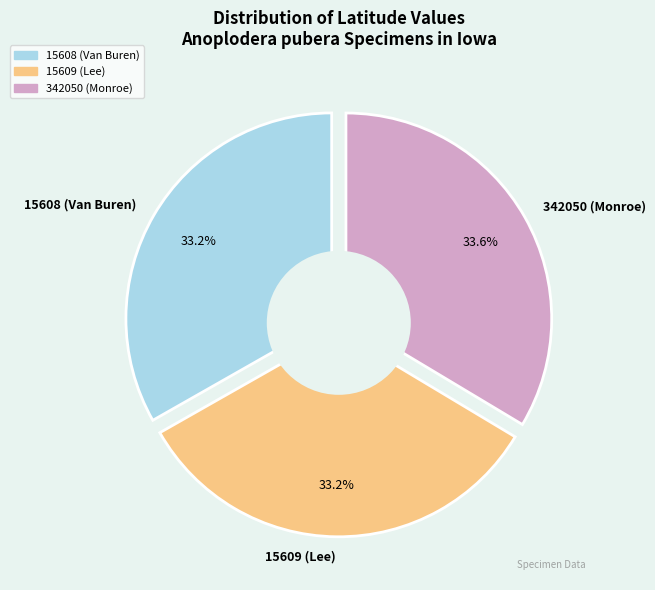

To the nearest percent, what is the average slice percentage?

33%